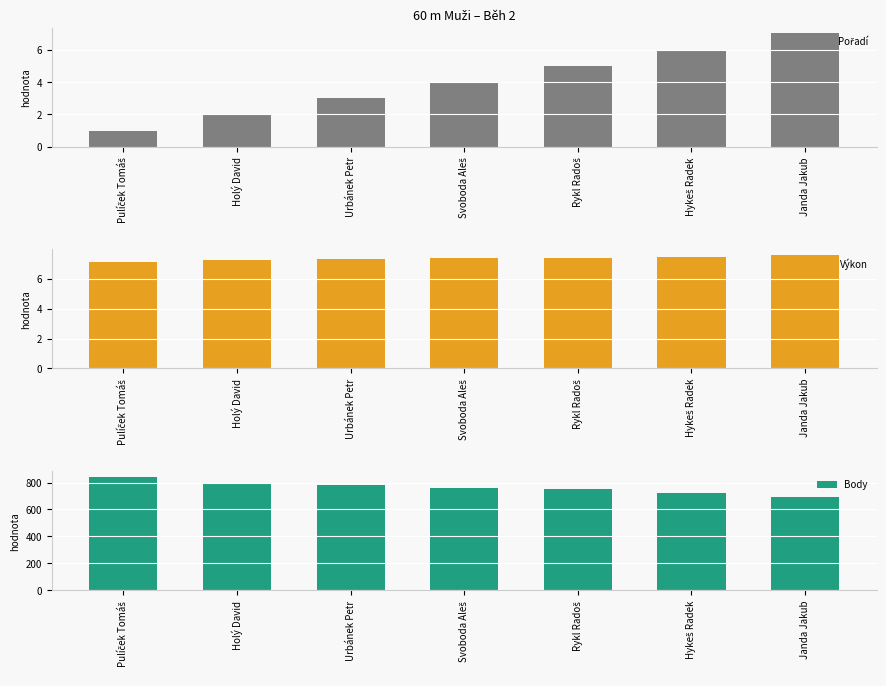

Reading left to right, what are all the values shown in this chart?

Pořadí: Pulíček Tomáš=1.0	Holý David=2.0	Urbánek Petr=3.0	Svoboda Aleš=4.0	Rykl Radoš=5.0	Hykeš Radek=6.0	Janda Jakub=7.0
Výkon: Pulíček Tomáš=7.1	Holý David=7.3	Urbánek Petr=7.3	Svoboda Aleš=7.3	Rykl Radoš=7.4	Hykeš Radek=7.5	Janda Jakub=7.6
Body: Pulíček Tomáš=844.0	Holý David=792.0	Urbánek Petr=779.0	Svoboda Aleš=762.0	Rykl Radoš=749.0	Hykeš Radek=726.0	Janda Jakub=690.0